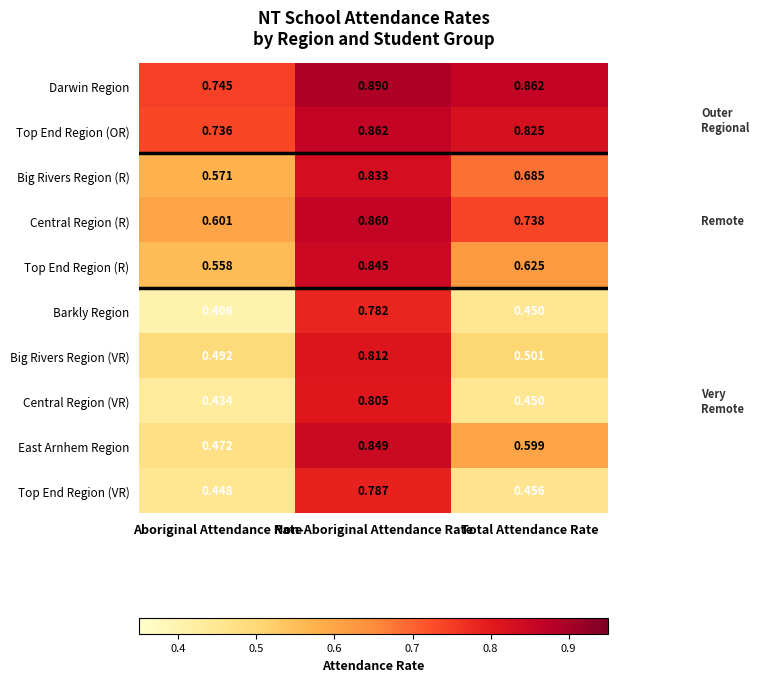

Which series has the largest total across all categories?

Darwin Region